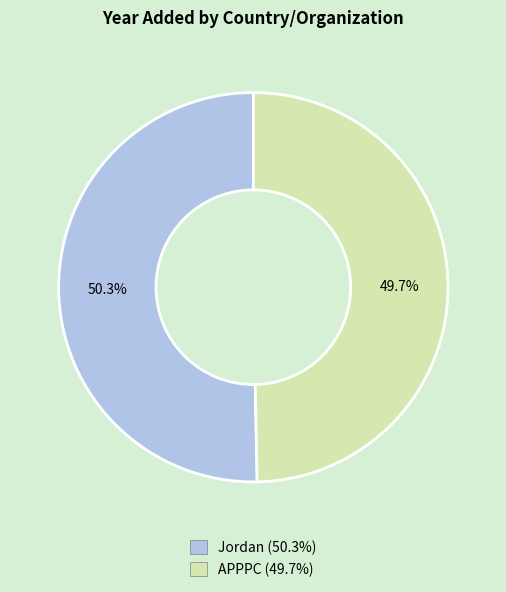

Does Jordan represent more than half of the total?

Yes